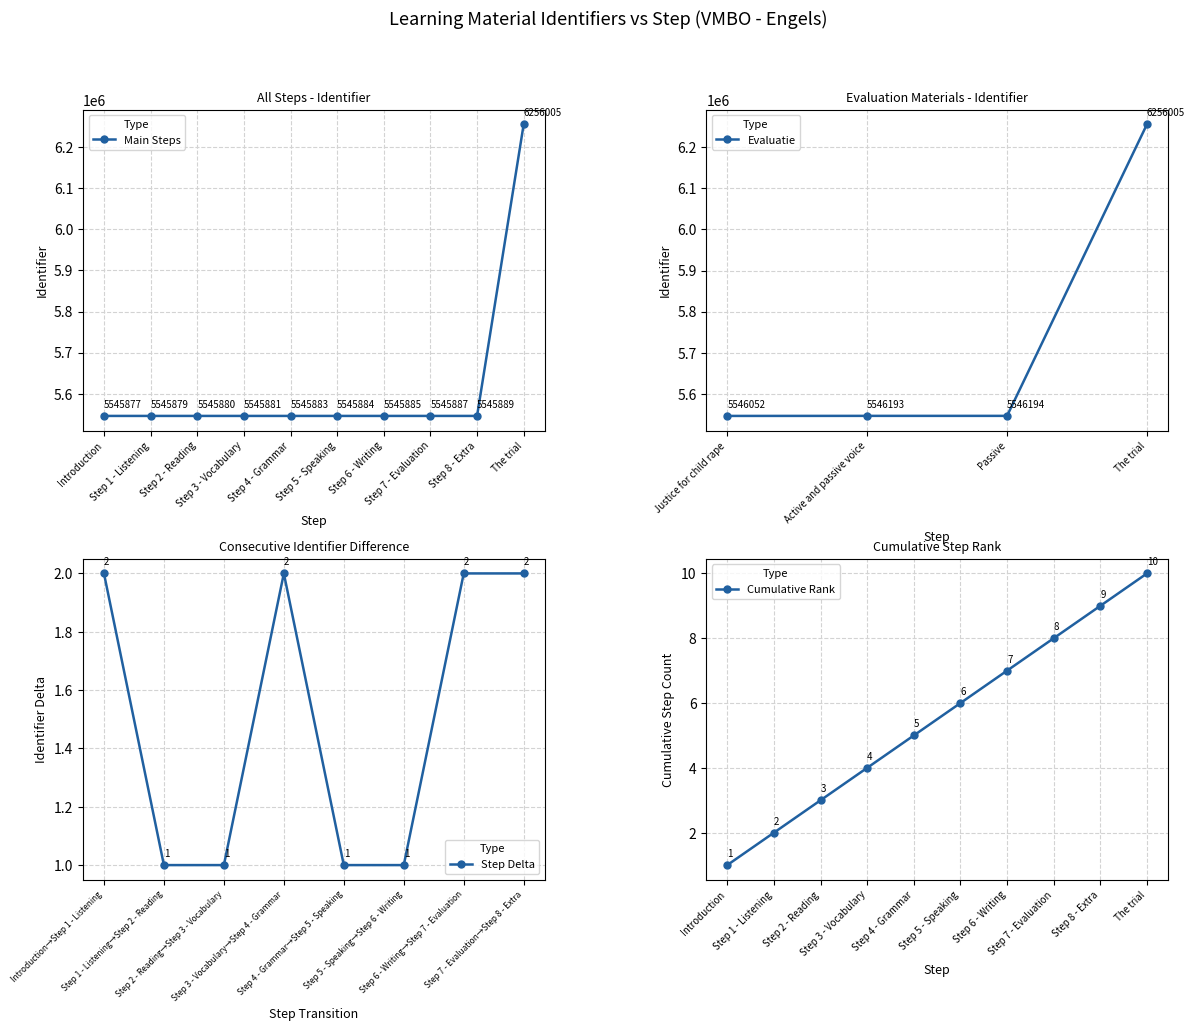

Is it true that the value at Step 2 - Reading is 5545880?

True